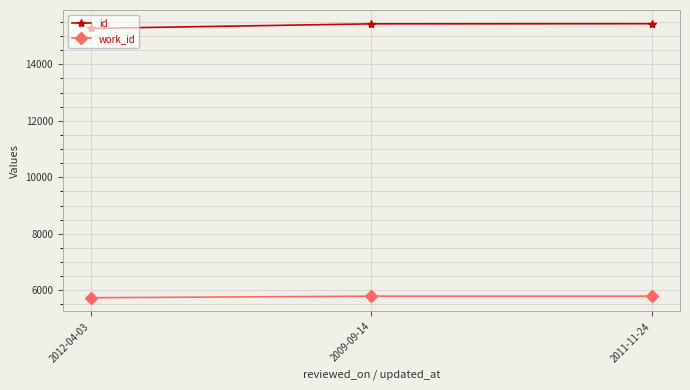

Which series has the largest total across all categories?

id